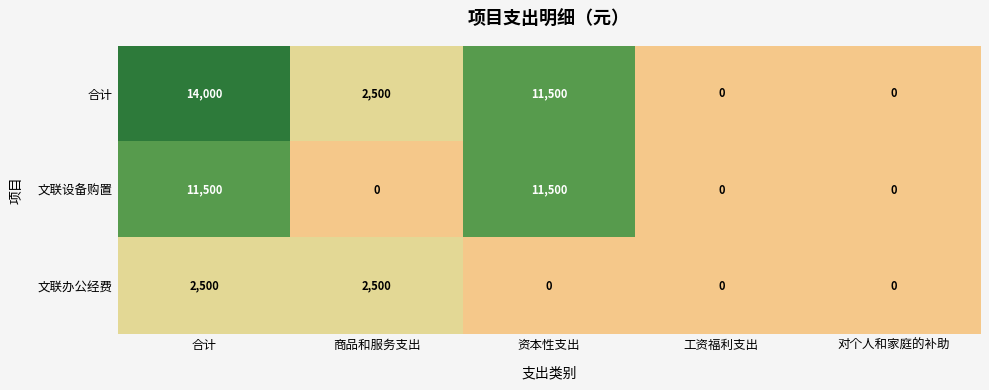

What is the greatest value displayed?

14000